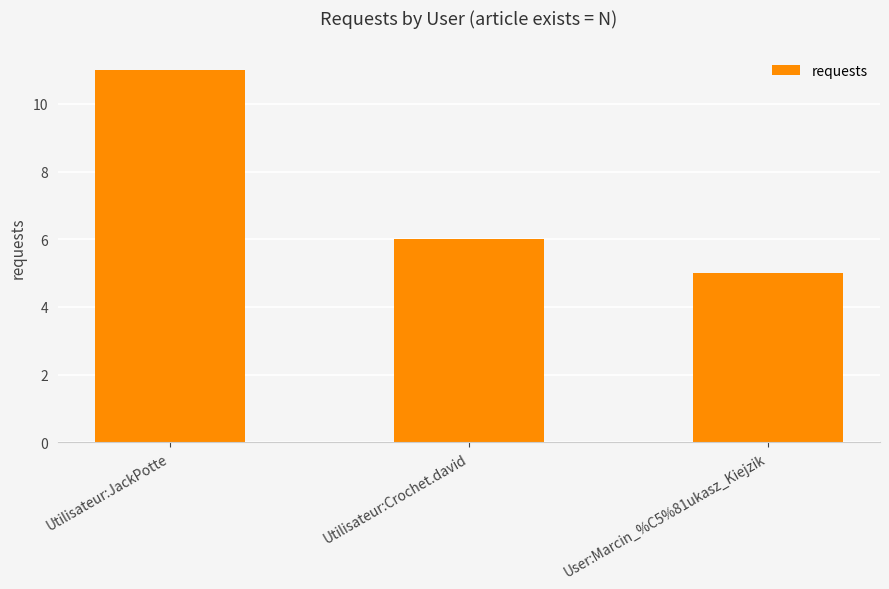

Rank the categories by value from highest to lowest.

Utilisateur:JackPotte, Utilisateur:Crochet.david, User:Marcin_%C5%81ukasz_Kiejzik